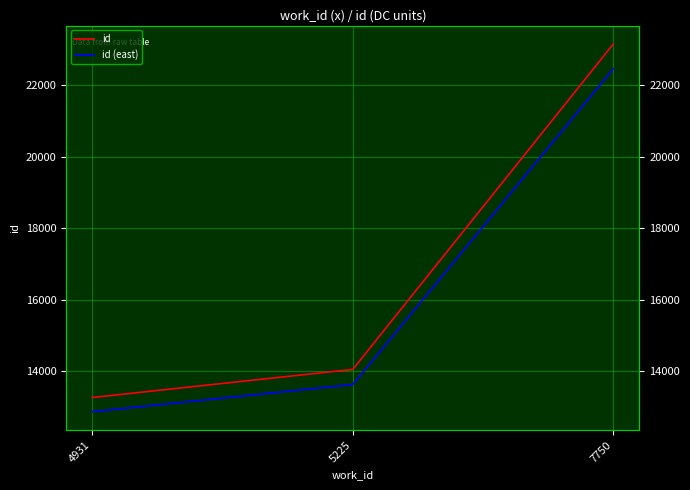

At which label does id reach its peak?

7750